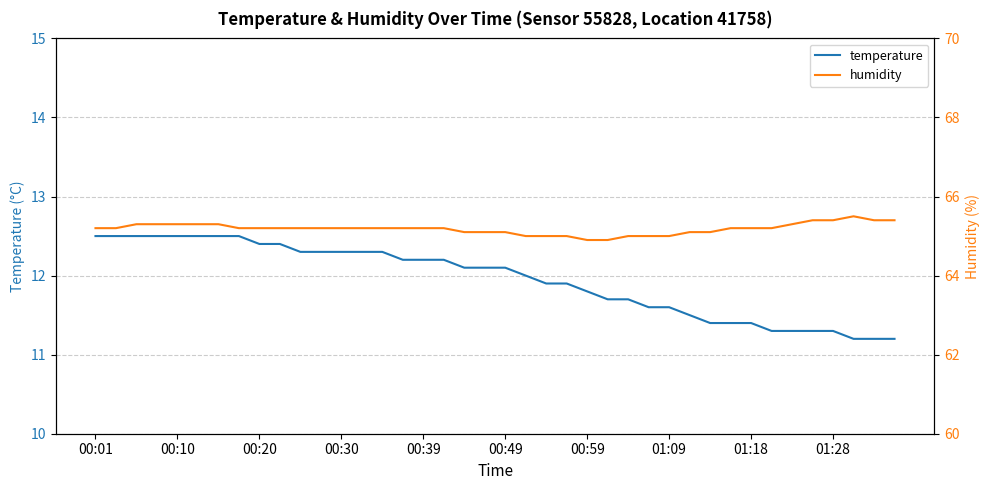

True or false: humidity has more than 1 interior local peaks.

False